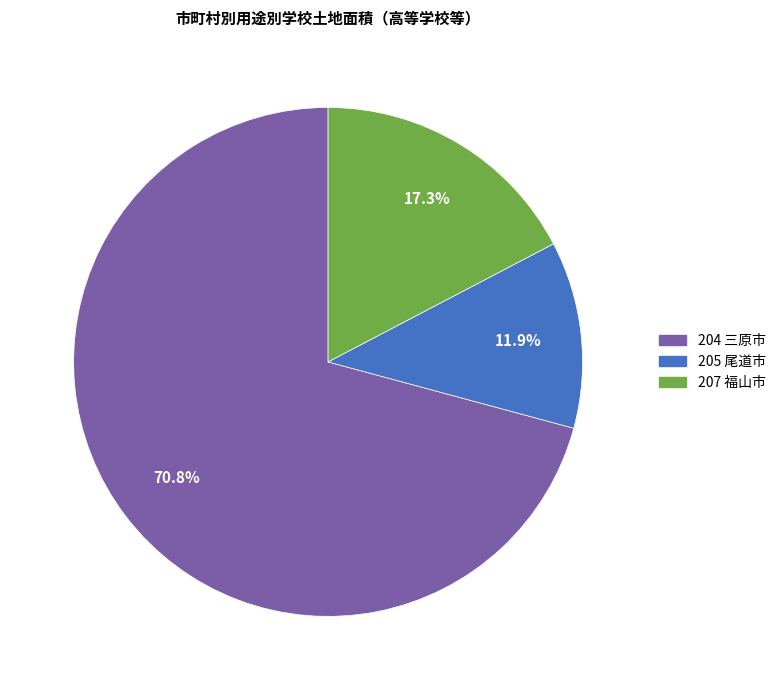

How many slices are in this pie chart?

3